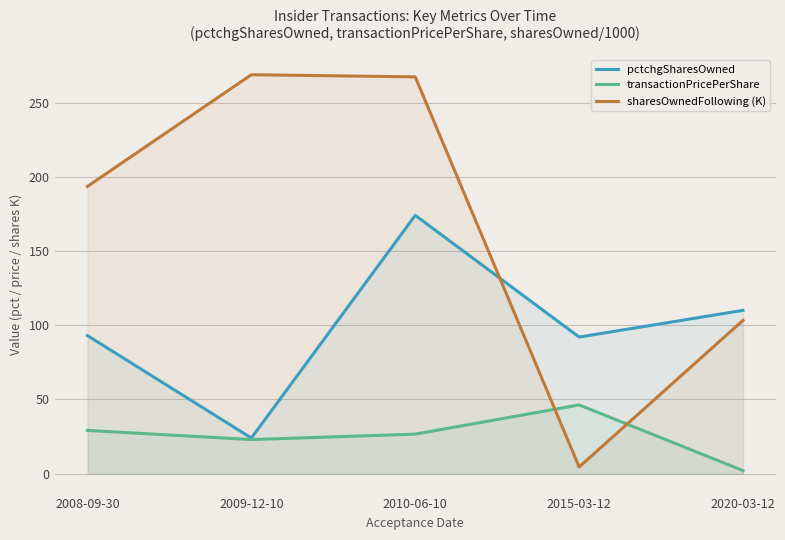

What is the minimum value shown in the chart?

2.0